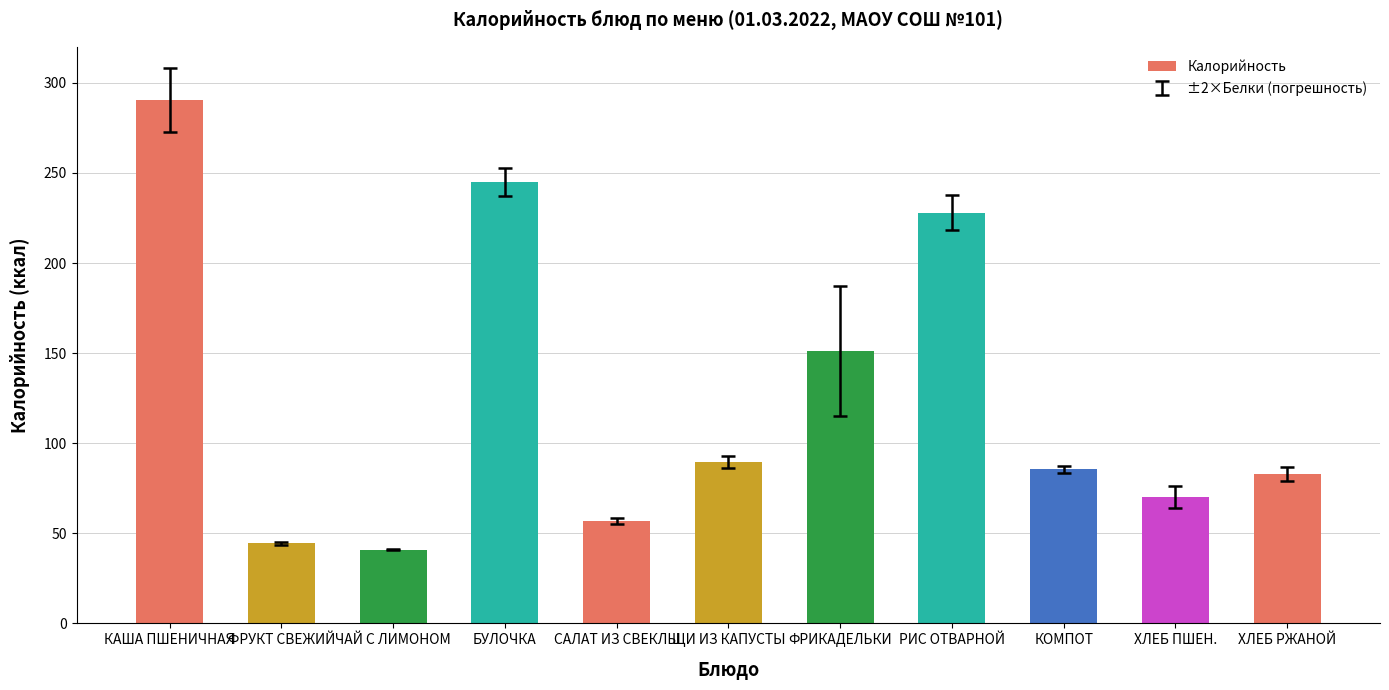

What is the sum of the values at БУЛОЧКА and ХЛЕБ РЖАНОЙ?

328.1